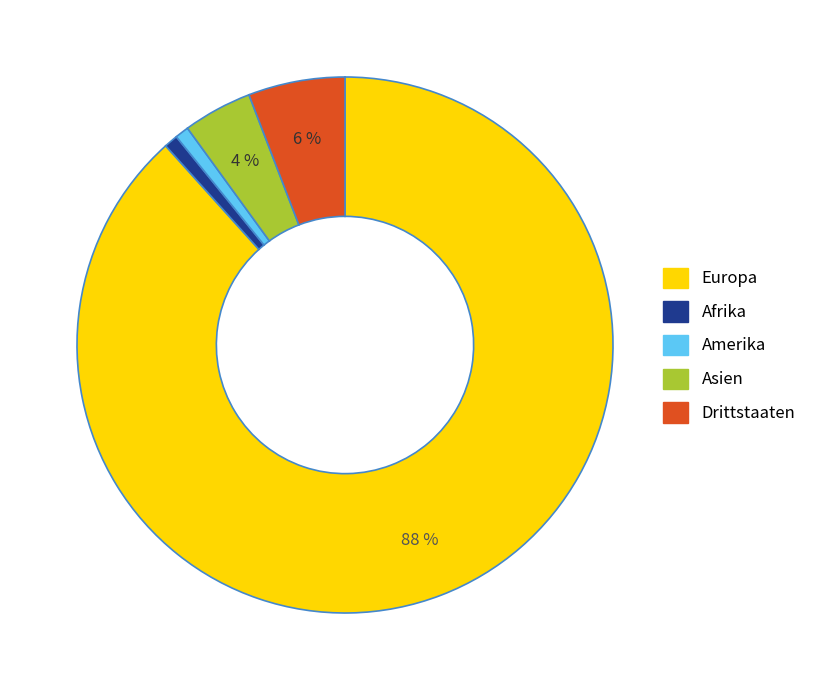

To the nearest percent, what is the average slice percentage?

20%